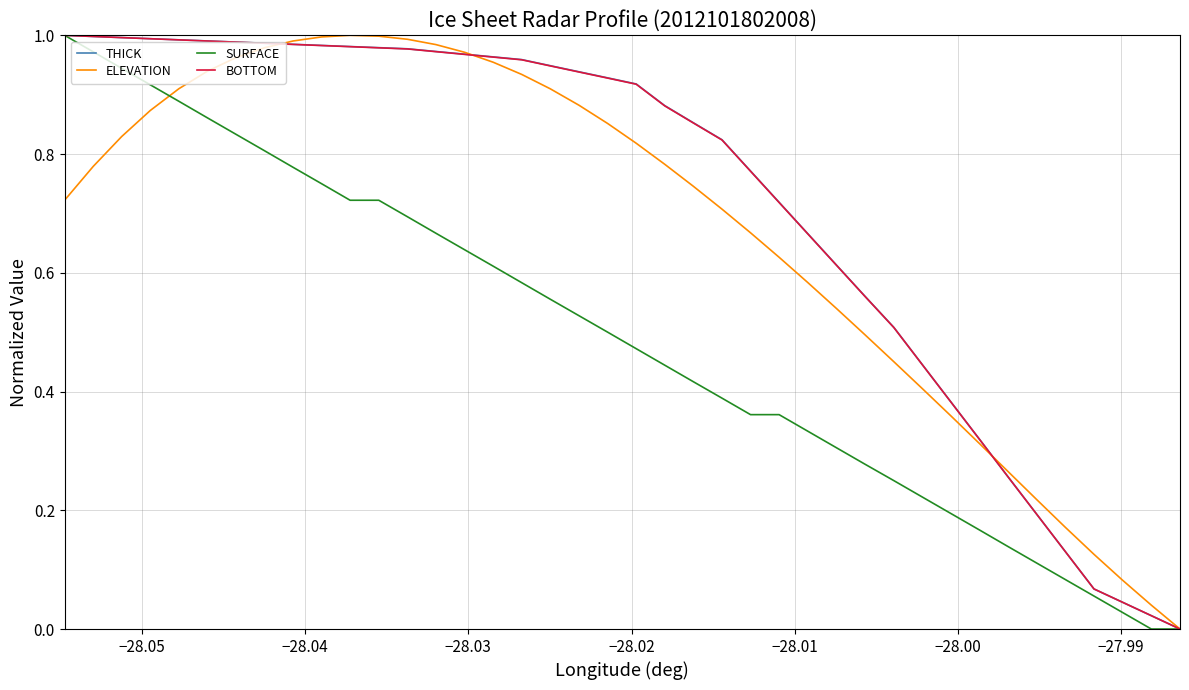

What is the average value of the THICK series?

0.7